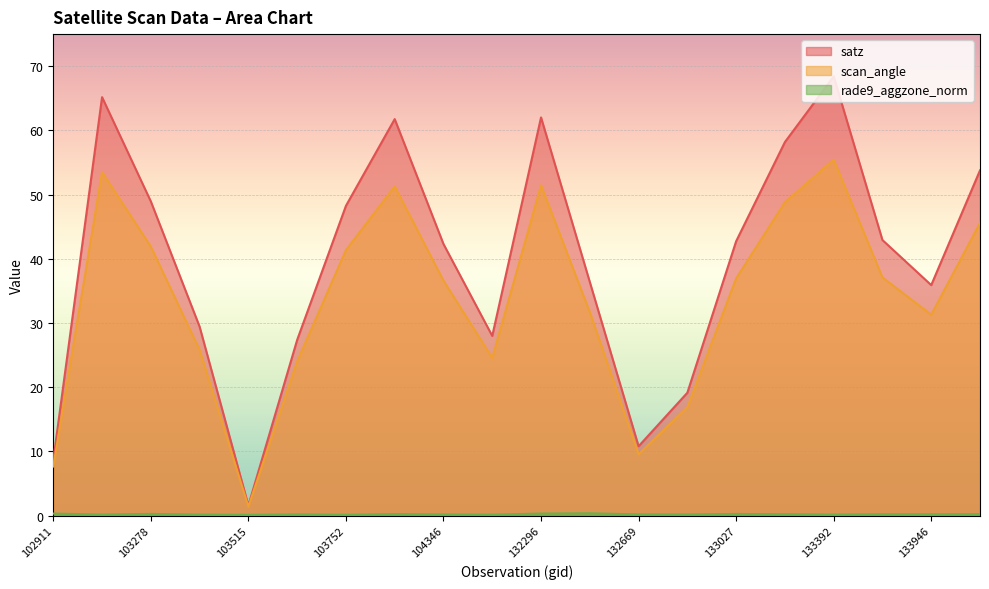

What are all the series names shown in the legend?

satz, scan_angle, rade9_aggzone_norm